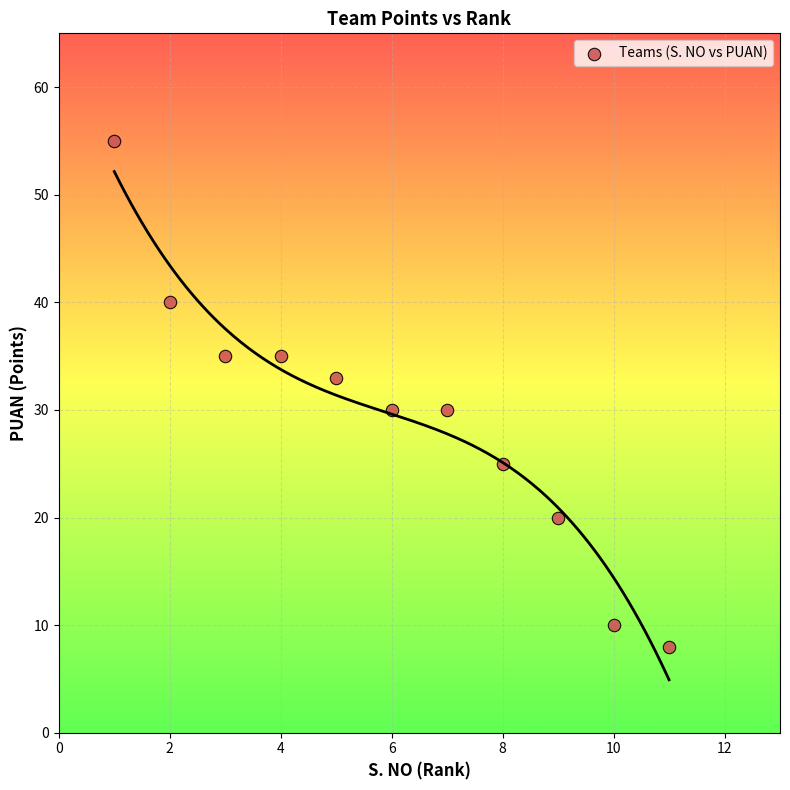

What is the average Y value?

29